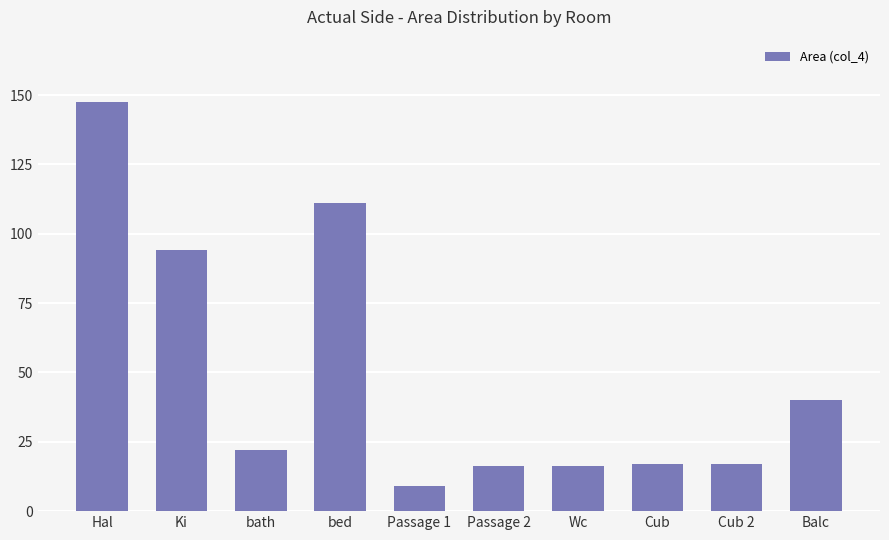

What is the sum of the values at Hal and Passage 2?

163.8